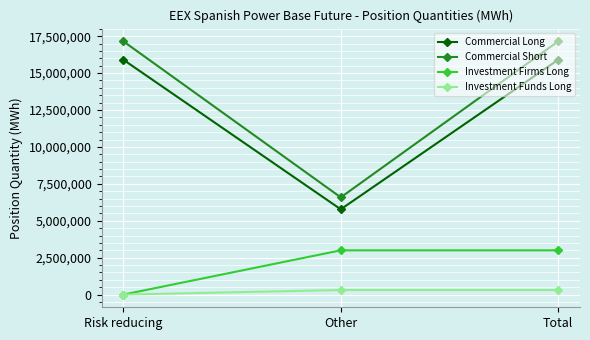

Which series has the largest total across all categories?

Commercial Short